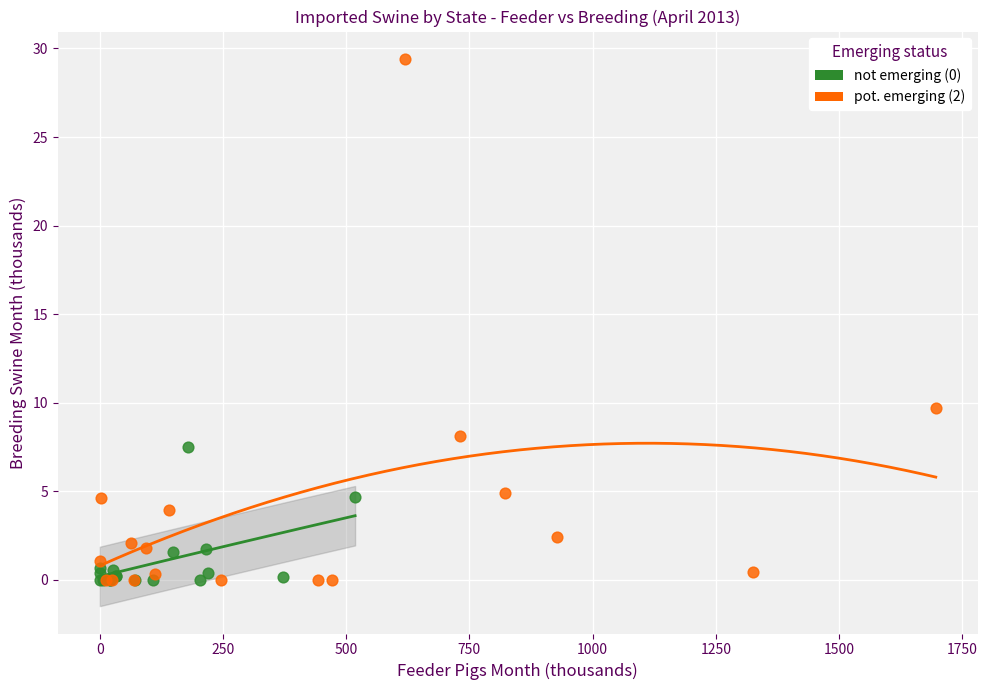

Which series has the largest Y range (max minus min)?

pot. emerging (2)